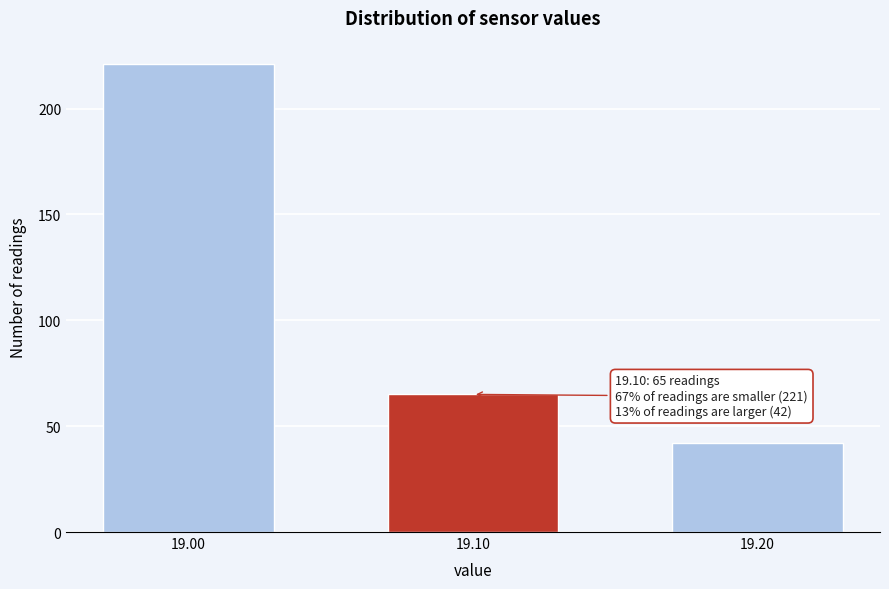

Reading left to right, what are all the values shown in this chart?

19.00=221	19.10=65	19.20=42